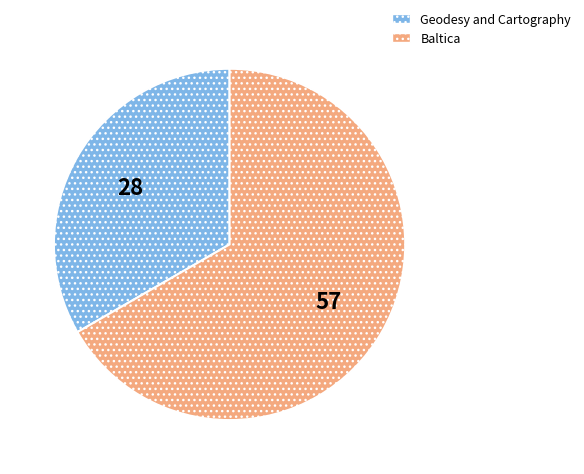

Do Baltica and Geodesy and Cartography together represent more than half of the pie?

Yes